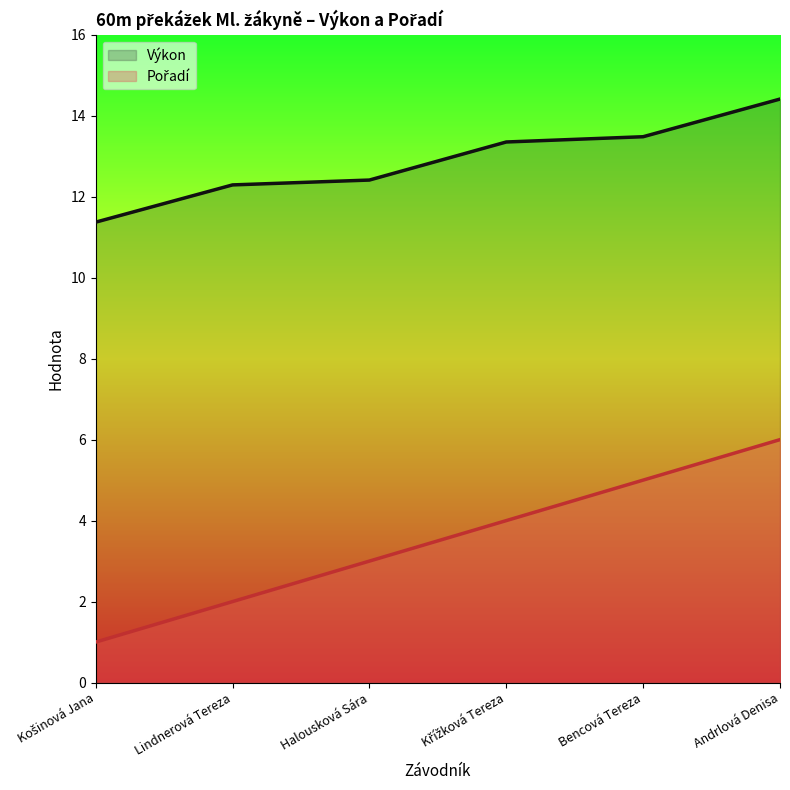

True or false: Výkon has more than 2 points higher than both neighbors.

False